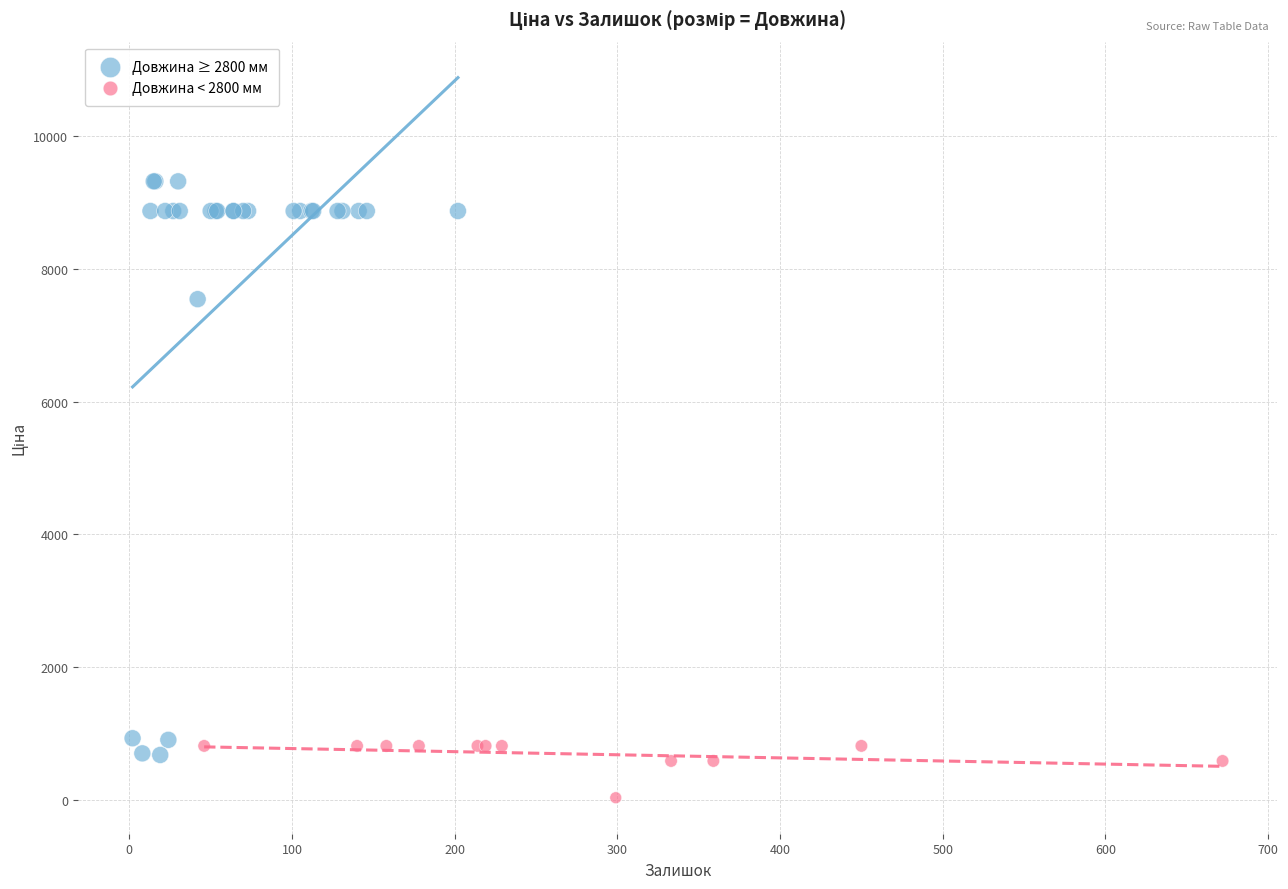

Which series has the largest Y range (max minus min)?

Довжина ≥ 2800 мм